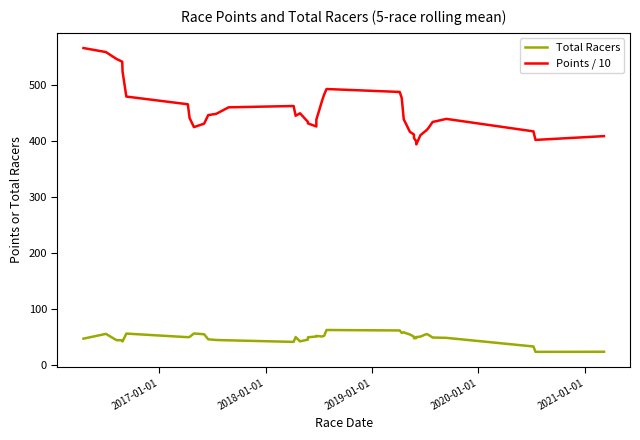

How many values in the Total Racers series exceed 49?

23